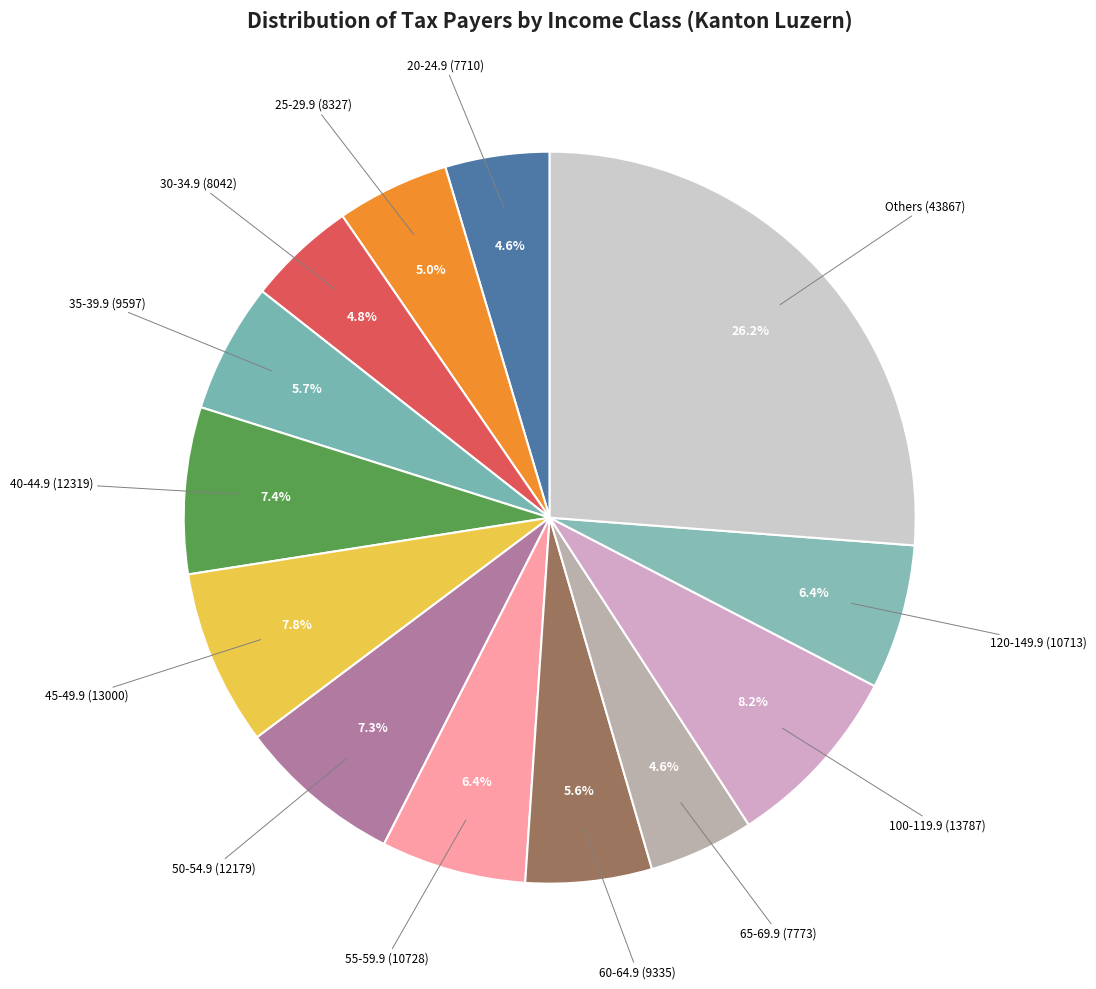

Is there a majority slice in this chart?

No